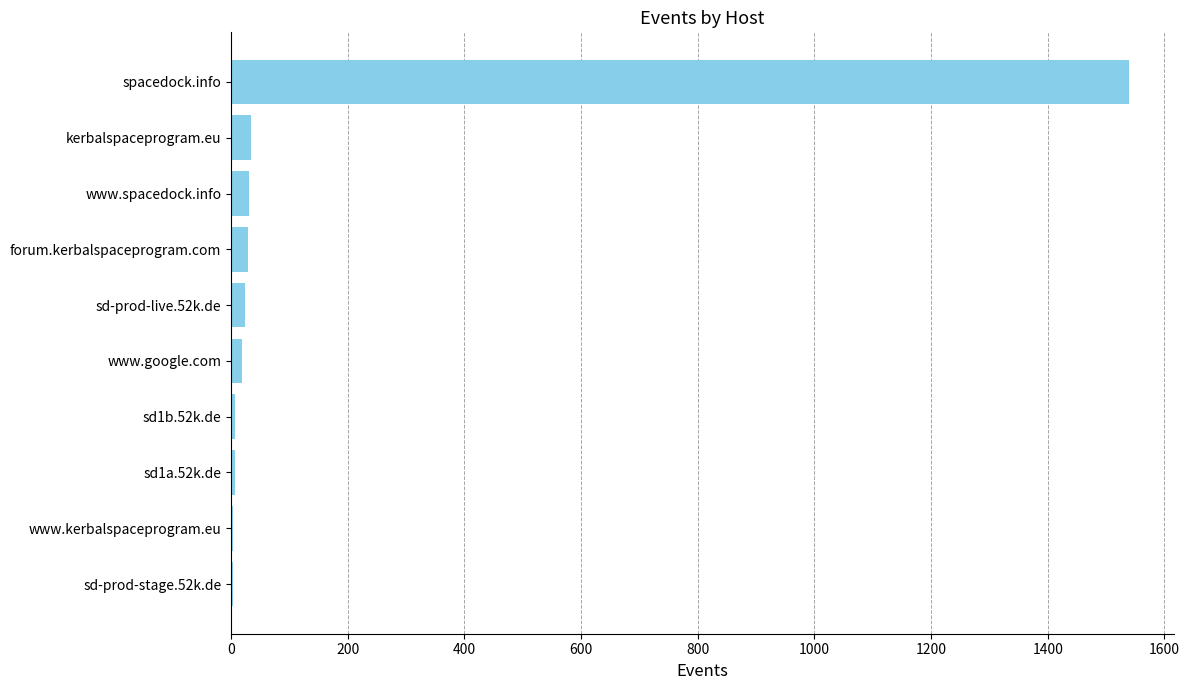

Count the number of categories in the chart.

10